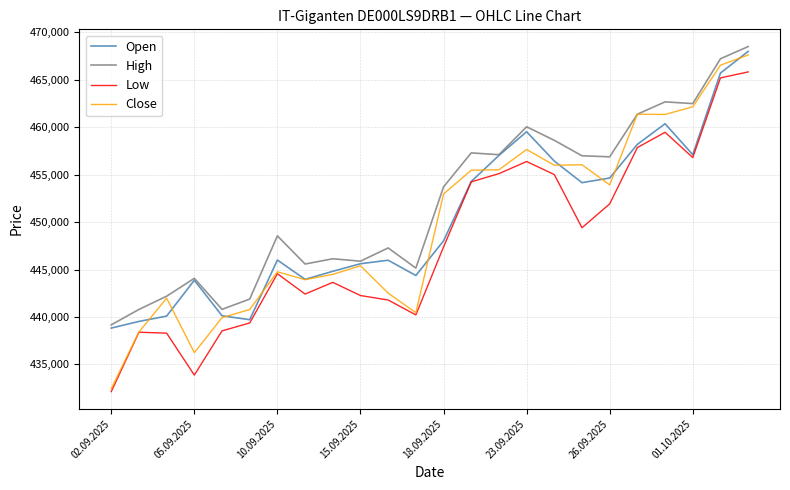

What is the difference between the second highest and second lowest values in the Close series?

30298